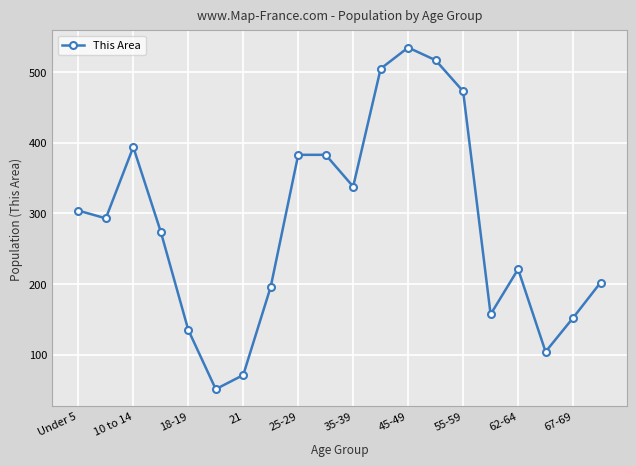

What is the smallest value displayed?

51